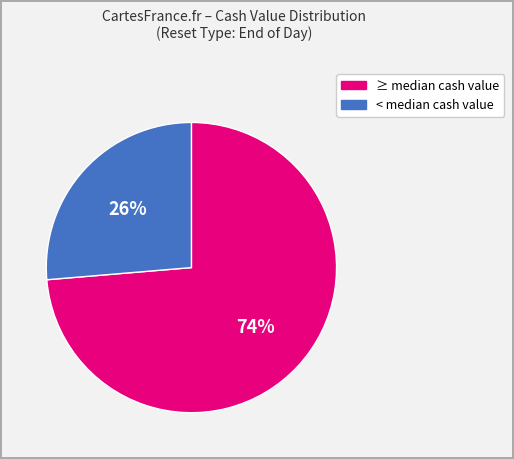

Count the number of slices in the pie.

2